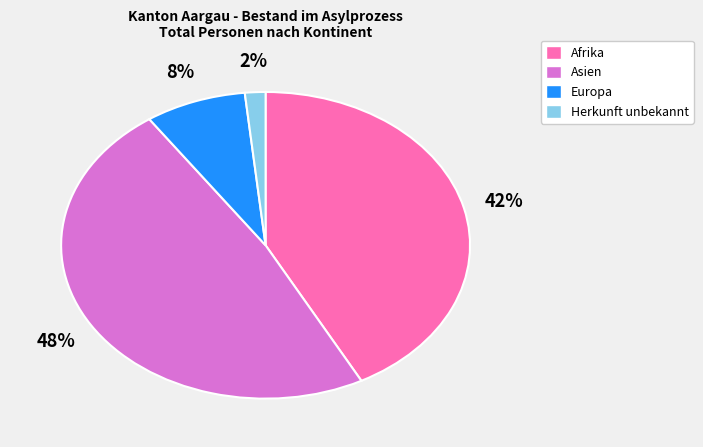

Approximately how many times larger is the value at Herkunft unbekannt compared to Europa?

0.2